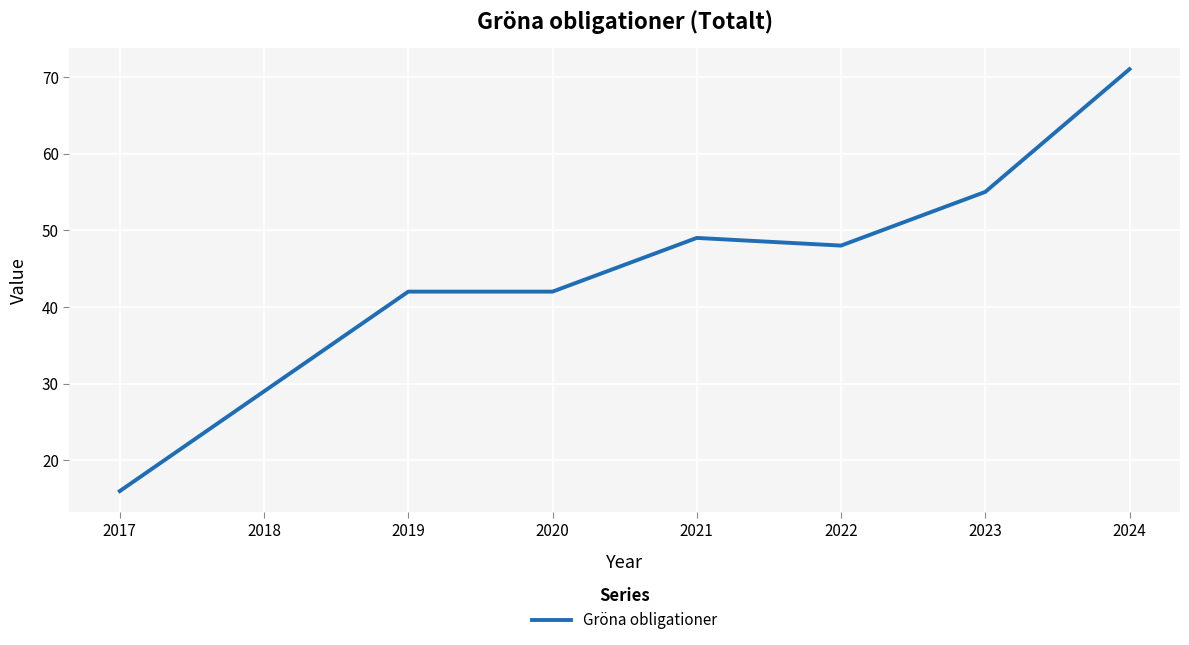

True or false: there are more than 0 points higher than both neighbors.

True